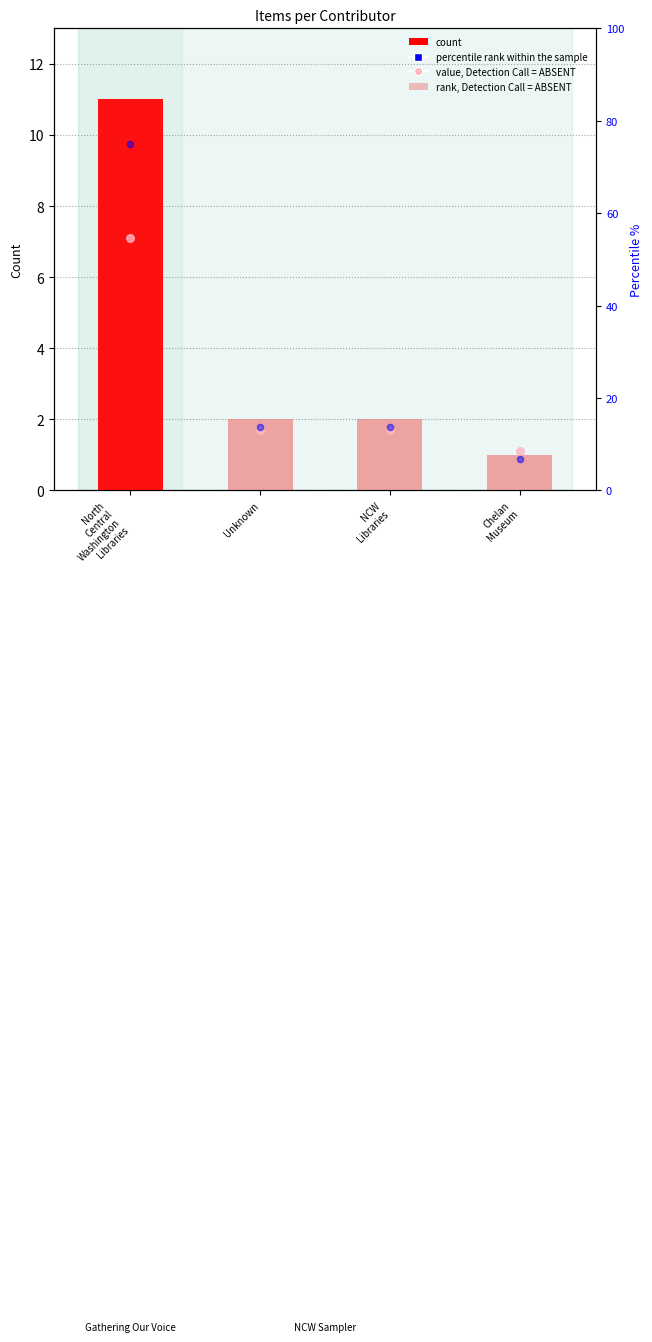

Which series has the largest total across all categories?

percentile rank within the sample